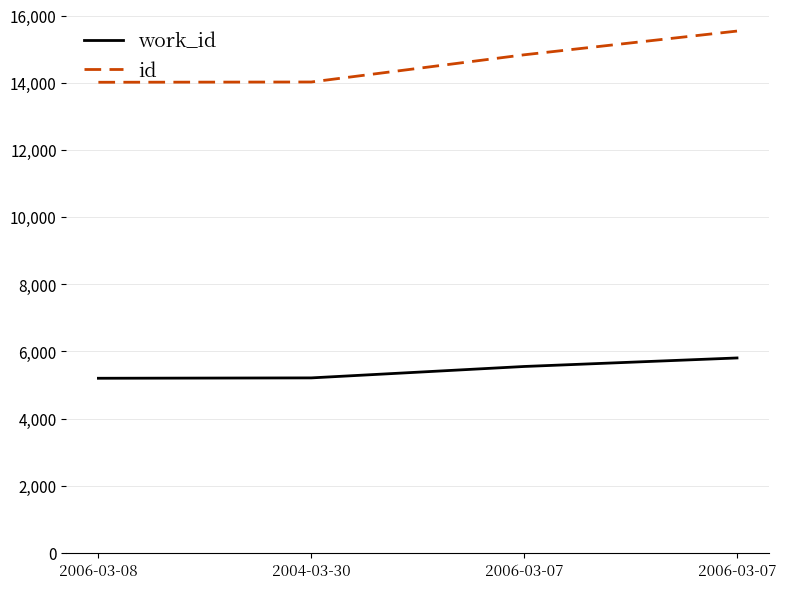

What is the difference between the maximum and minimum values in the work_id series?

605